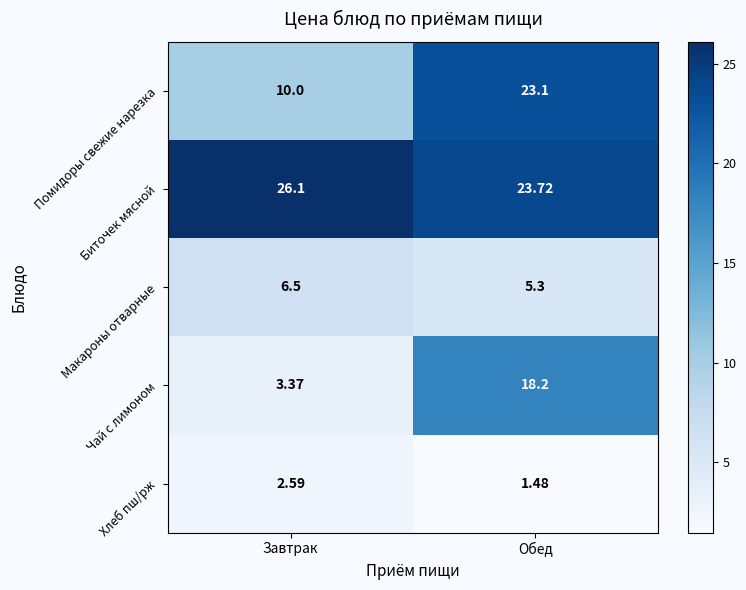

At which category does the chart reach its peak across all series?

Завтрак